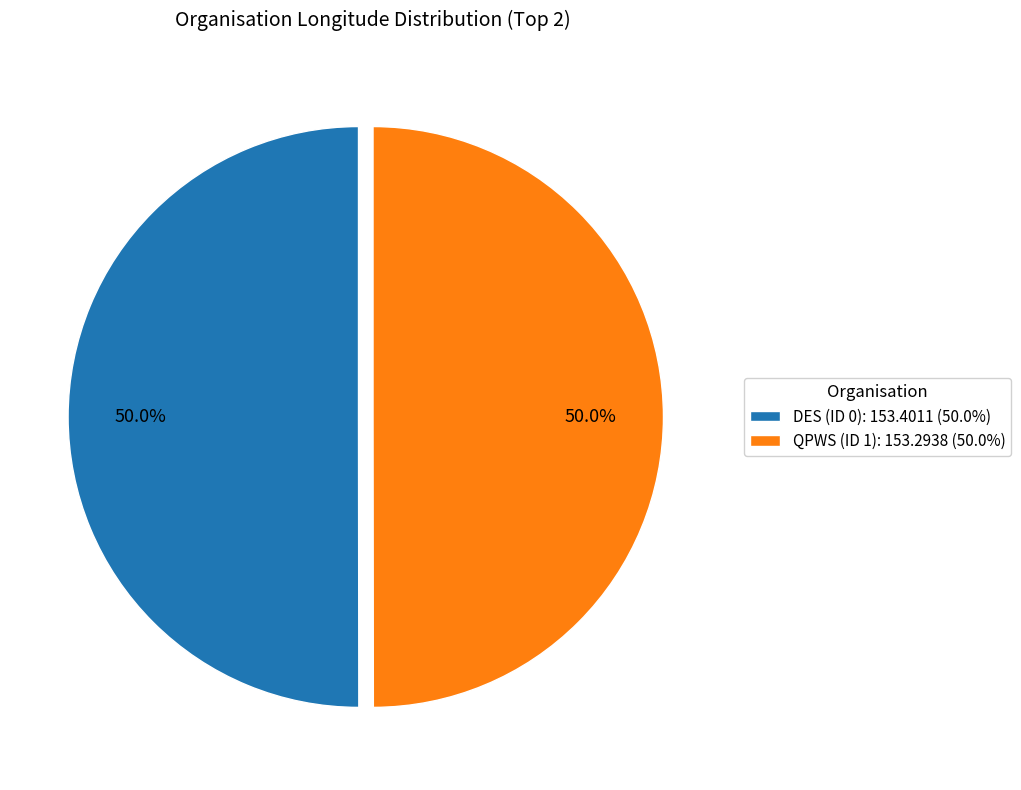

Is it true that DES (ID 0) is 50% of the pie?

True